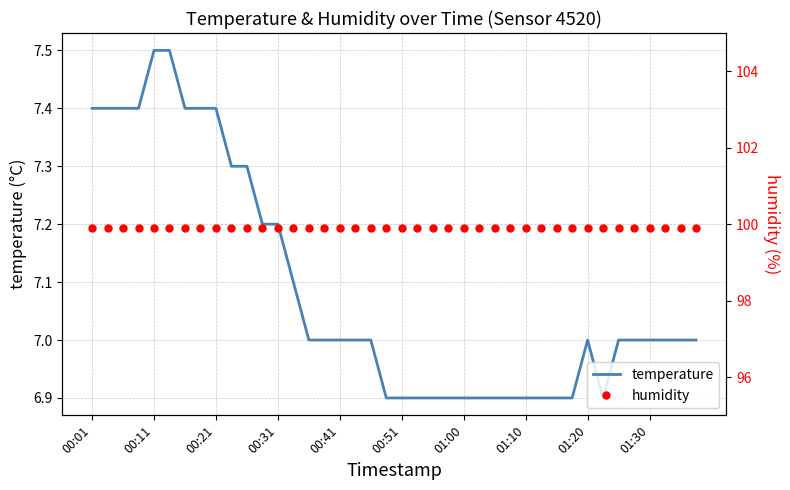

List the series in order of their peak value, lowest first.

temperature, humidity